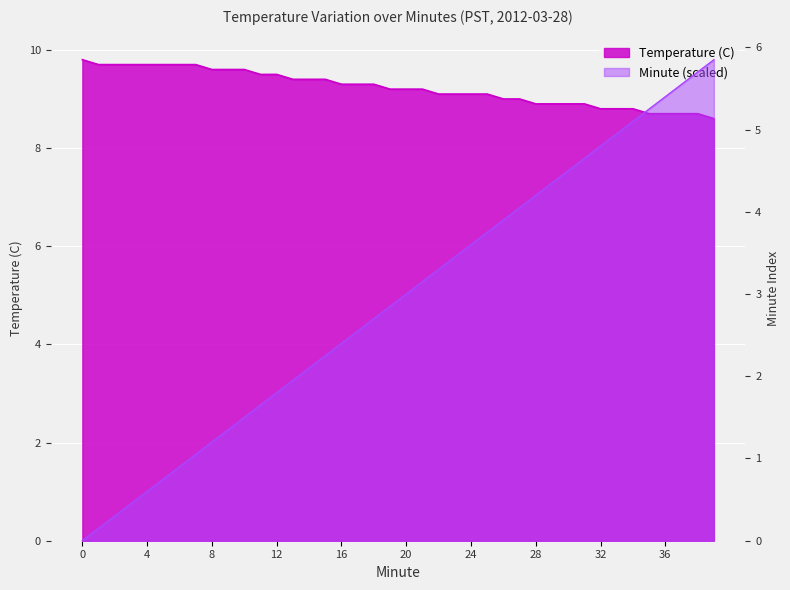

Reading left to right, transcribe all the data shown in this chart.

Temperature (C): 0=9.8	1=9.7	2=9.7	3=9.7	4=9.7	5=9.7	6=9.7	7=9.7	8=9.6	9=9.6	10=9.6	11=9.5	12=9.5	13=9.4	14=9.4	15=9.4	16=9.3	17=9.3	18=9.3	19=9.2	20=9.2	21=9.2	22=9.1	23=9.1	24=9.1	25=9.1	26=9.0	27=9.0	28=8.9	29=8.9	30=8.9	31=8.9	32=8.8	33=8.8	34=8.8	35=8.7	36=8.7	37=8.7	38=8.7	39=8.6
Minute: 0=0.0	1=0.1	2=0.3	3=0.5	4=0.6	5=0.8	6=0.9	7=1.1	8=1.2	9=1.3	10=1.5	11=1.6	12=1.8	13=2.0	14=2.1	15=2.2	16=2.4	17=2.5	18=2.7	19=2.8	20=3.0	21=3.1	22=3.3	23=3.5	24=3.6	25=3.8	26=3.9	27=4.0	28=4.2	29=4.3	30=4.5	31=4.7	32=4.8	33=5.0	34=5.1	35=5.2	36=5.4	37=5.6	38=5.7	39=5.9